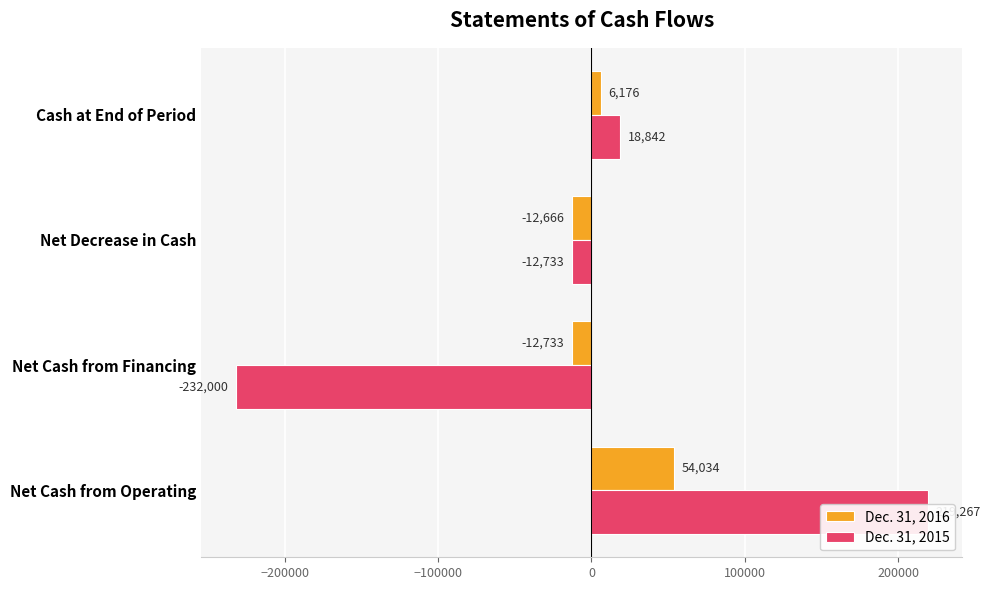

The value of Dec. 31, 2016 at Net Cash from Operating is 91895. True or false?

False